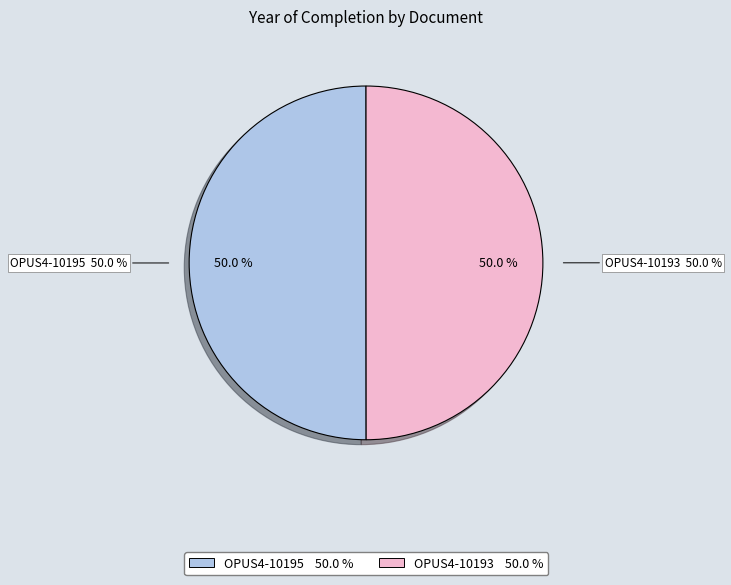

What is the largest slice in the pie chart?

OPUS4-10195